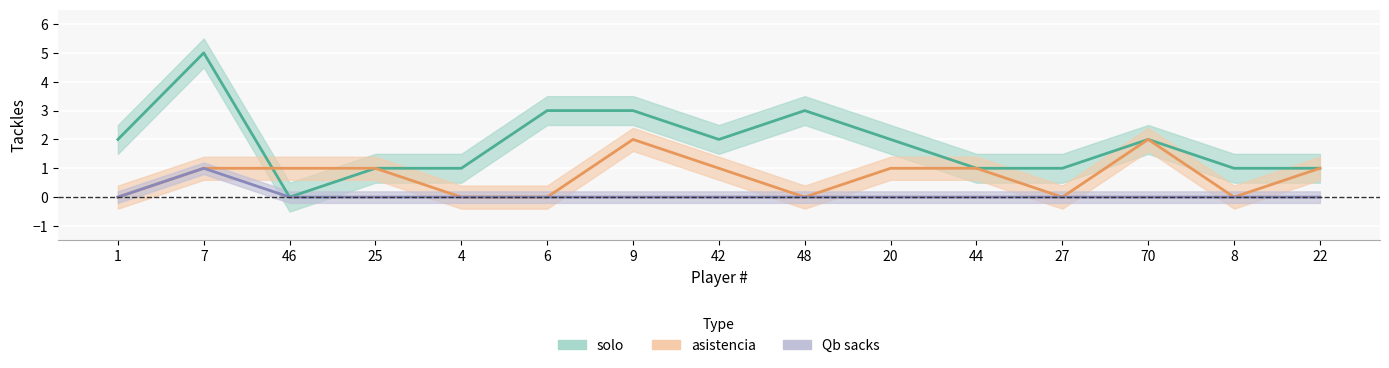

What is the label of the 15th point from the left?

22